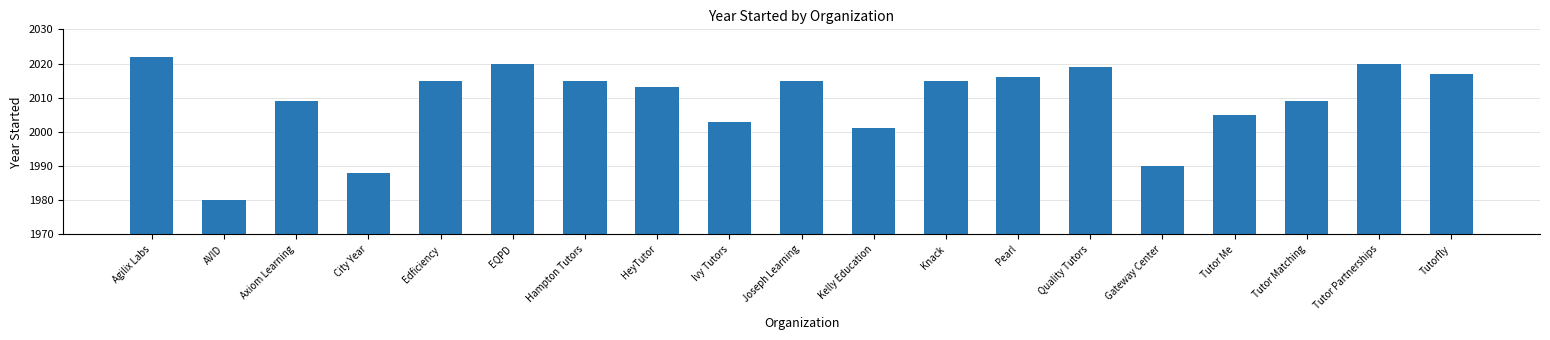

What is the difference between the second highest and minimum values?

40